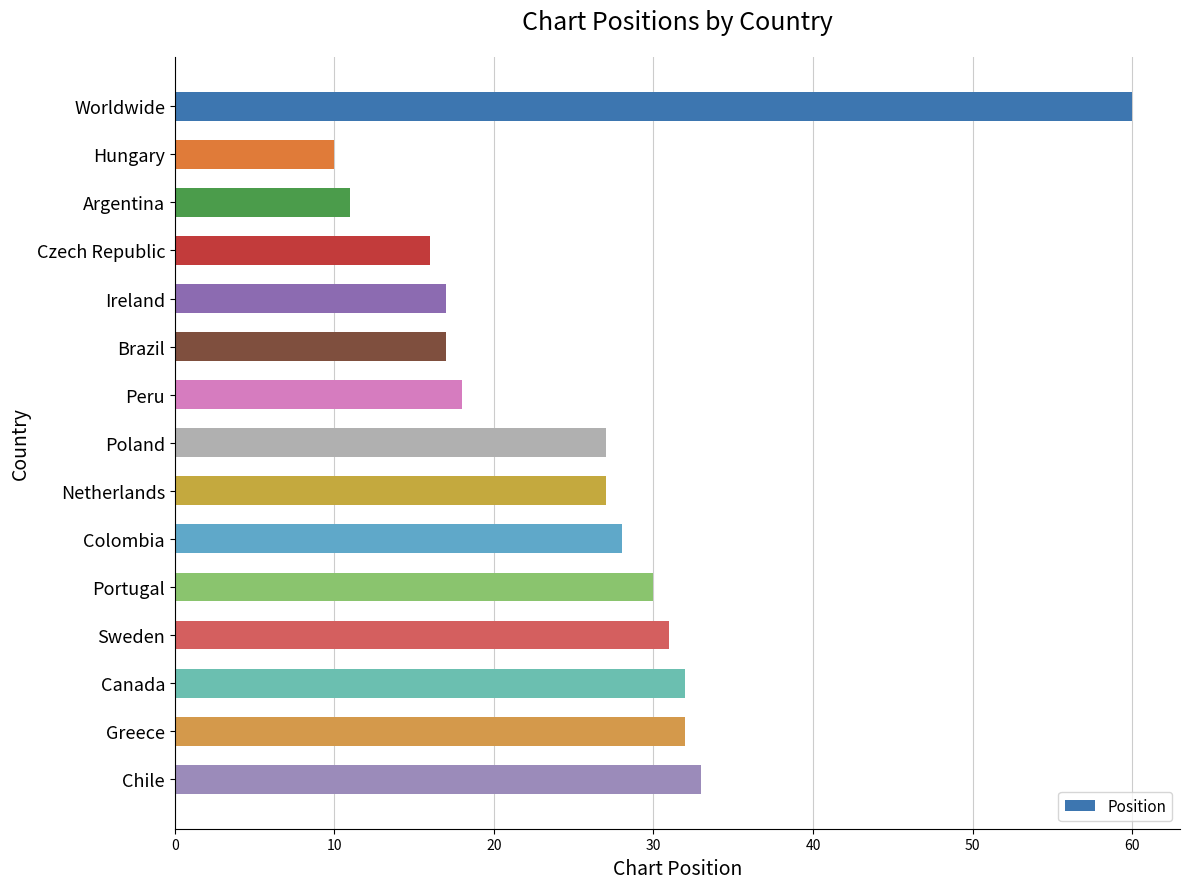

Reading bottom to top, what are all the values shown in this chart?

Chile=33	Greece=32	Canada=32	Sweden=31	Portugal=30	Colombia=28	Netherlands=27	Poland=27	Peru=18	Brazil=17	Ireland=17	Czech Republic=16	Argentina=11	Hungary=10	Worldwide=60